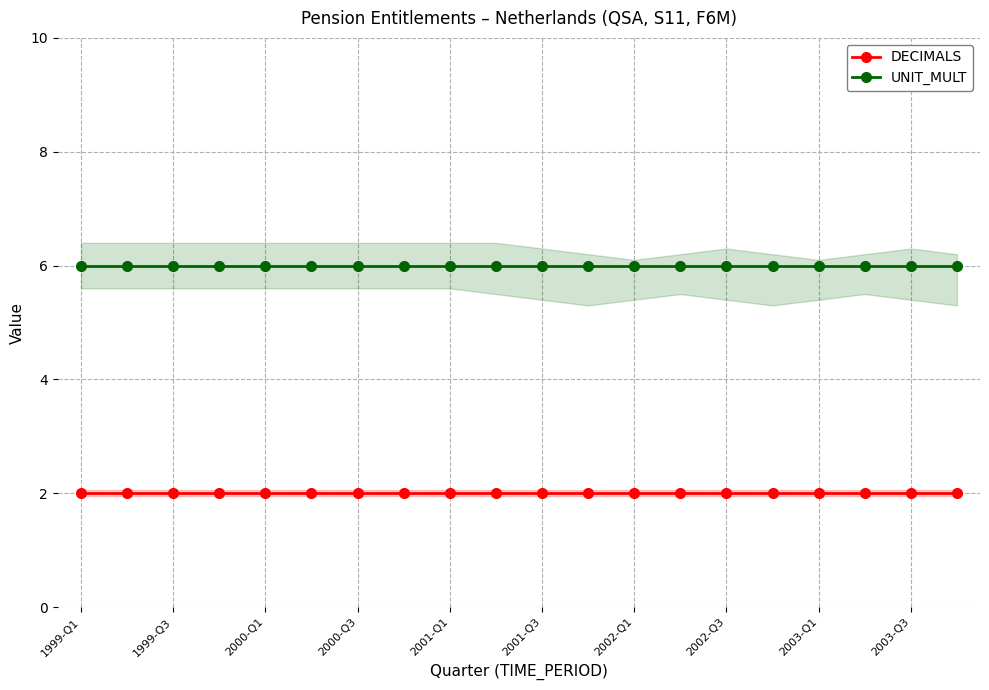

Which series has the widest spread of values?

DECIMALS